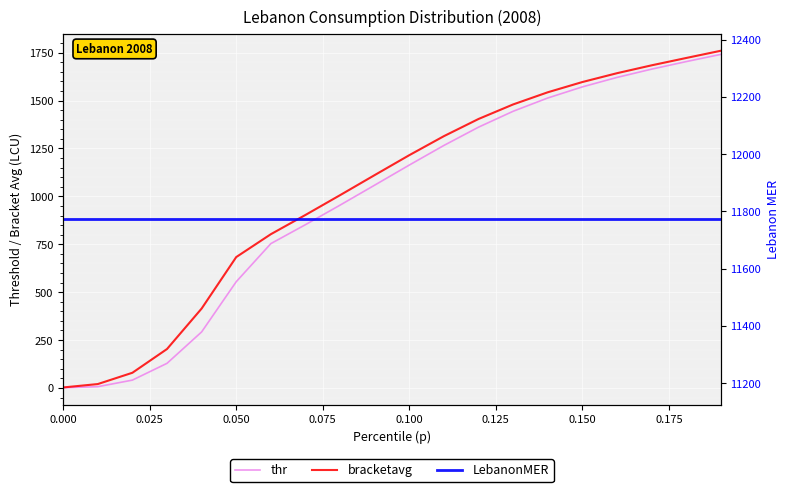

How many values in the bracketavg series are below 1215?

10